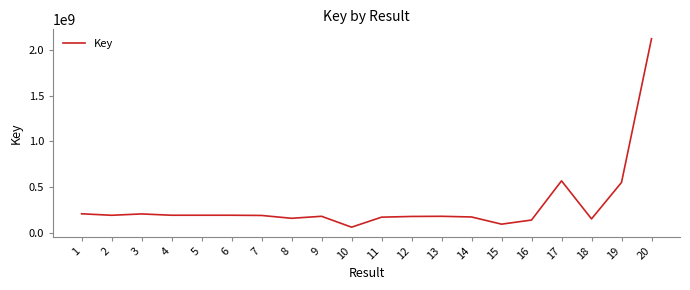

Which label corresponds to the smallest value in the chart?

10